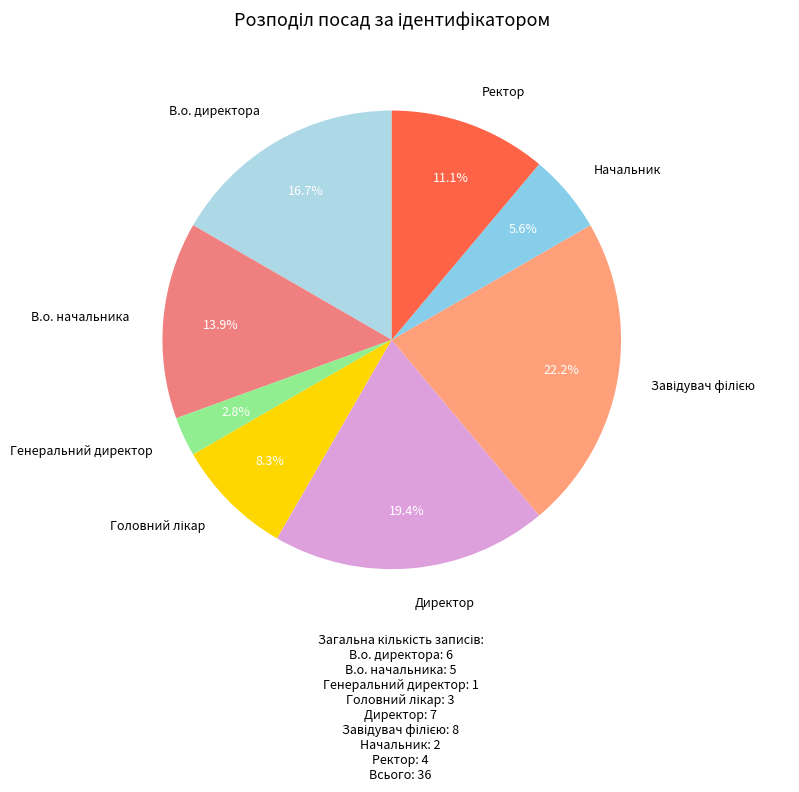

How many segments does this pie chart have?

8